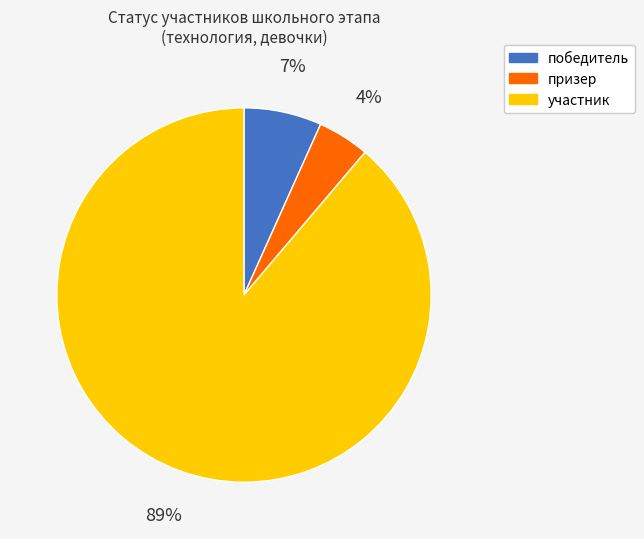

Is it true that участник is 89% of the pie?

True